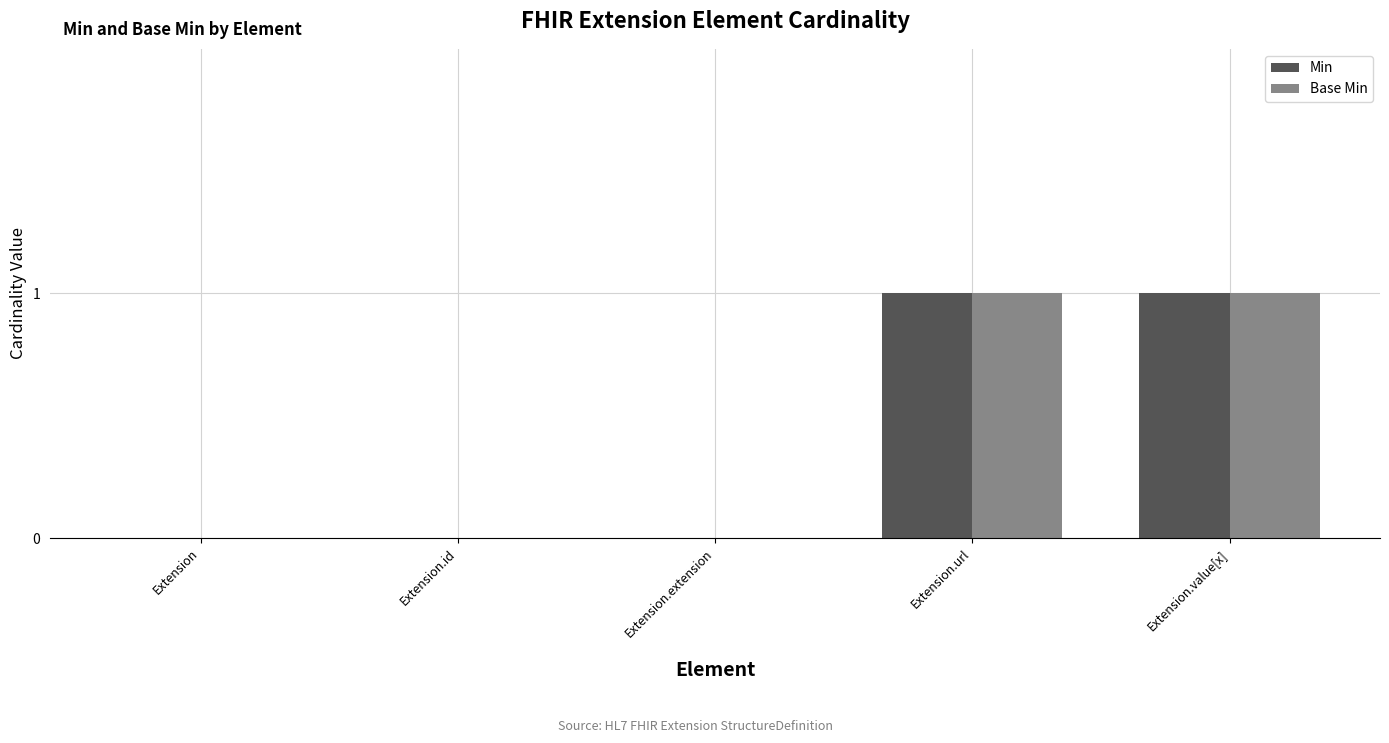

What is the difference between the Min values at Extension.value[x] and Extension.extension?

1